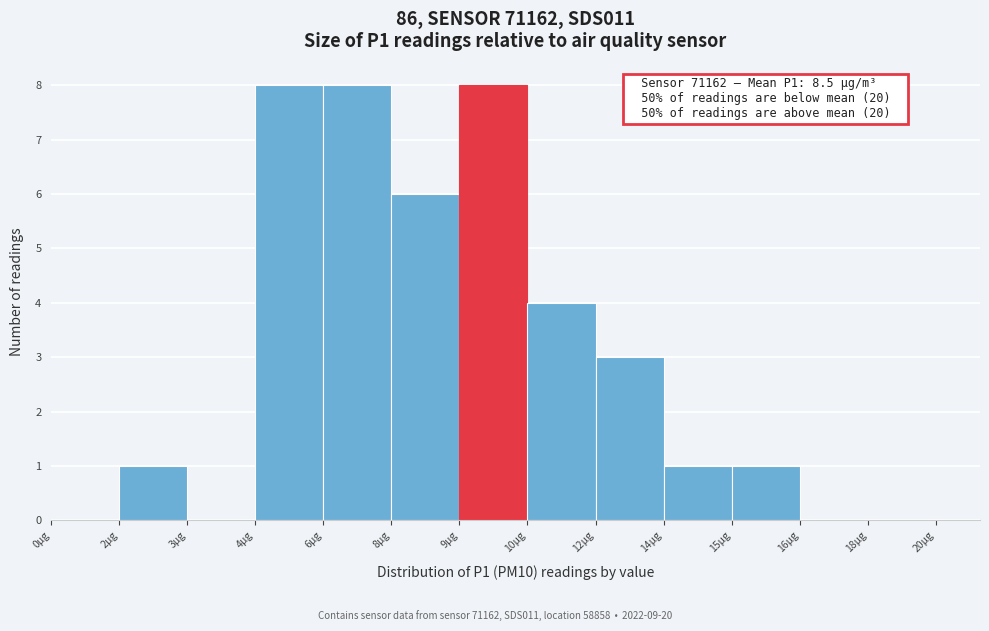

Reading left to right, extract all data points from this chart.

0µg=0	2µg=1	3µg=0	4µg=8	6µg=8	8µg=6	9µg=8	10µg=4	12µg=3	14µg=1	15µg=1	16µg=0	18µg=0